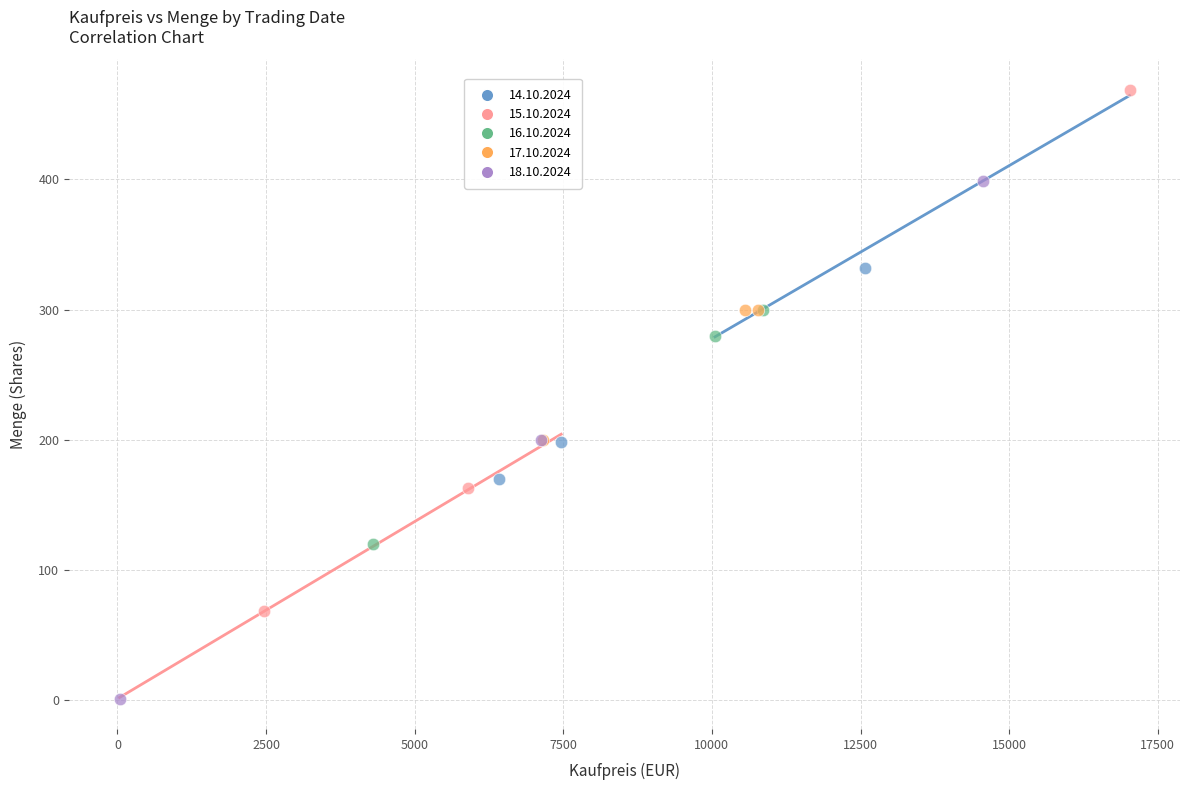

What are all the series names shown in the legend?

14.10.2024, 15.10.2024, 16.10.2024, 17.10.2024, 18.10.2024